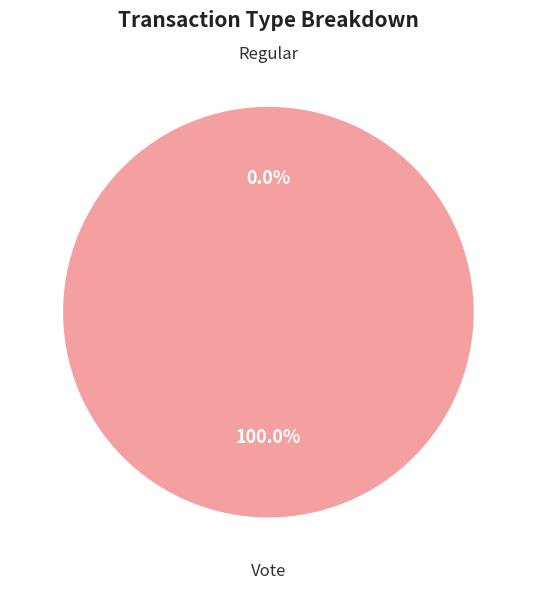

What is the largest slice in the pie chart?

Vote